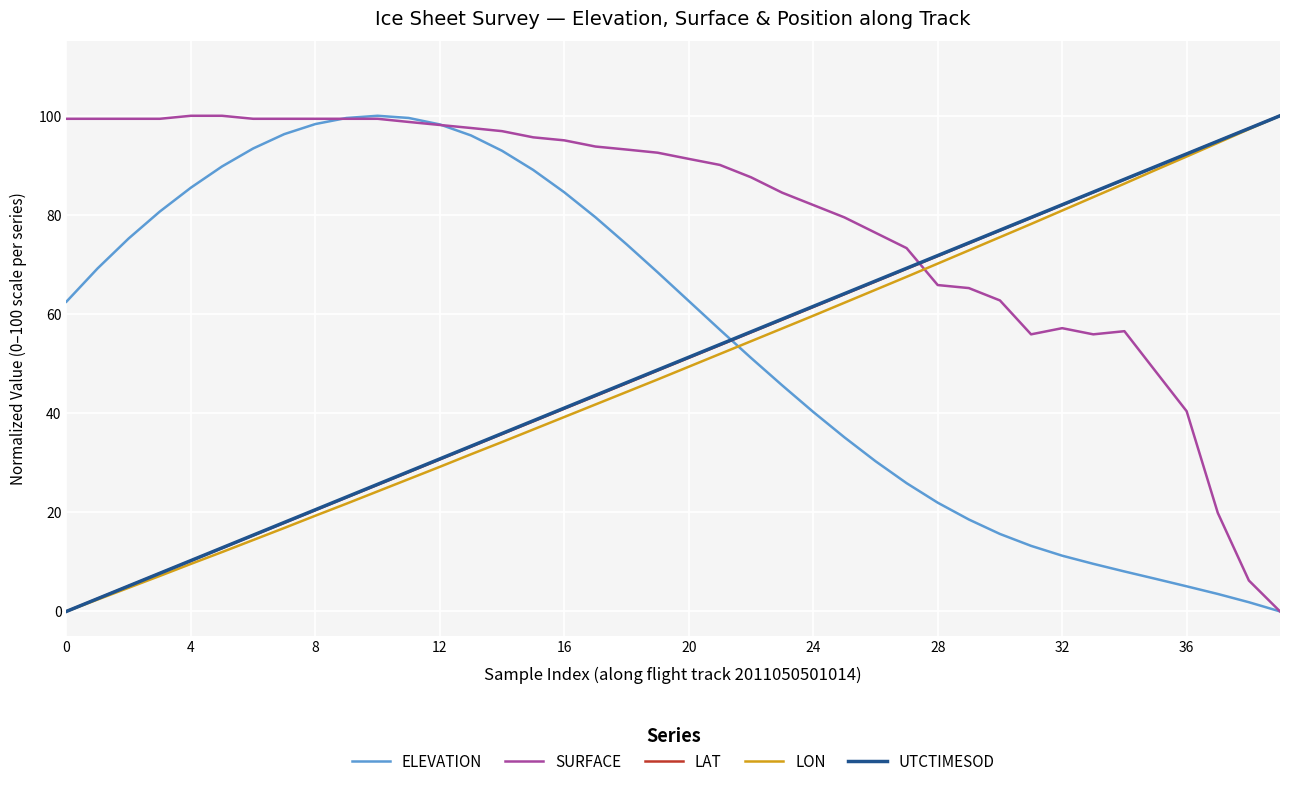

Which series has the largest total across all categories?

SURFACE